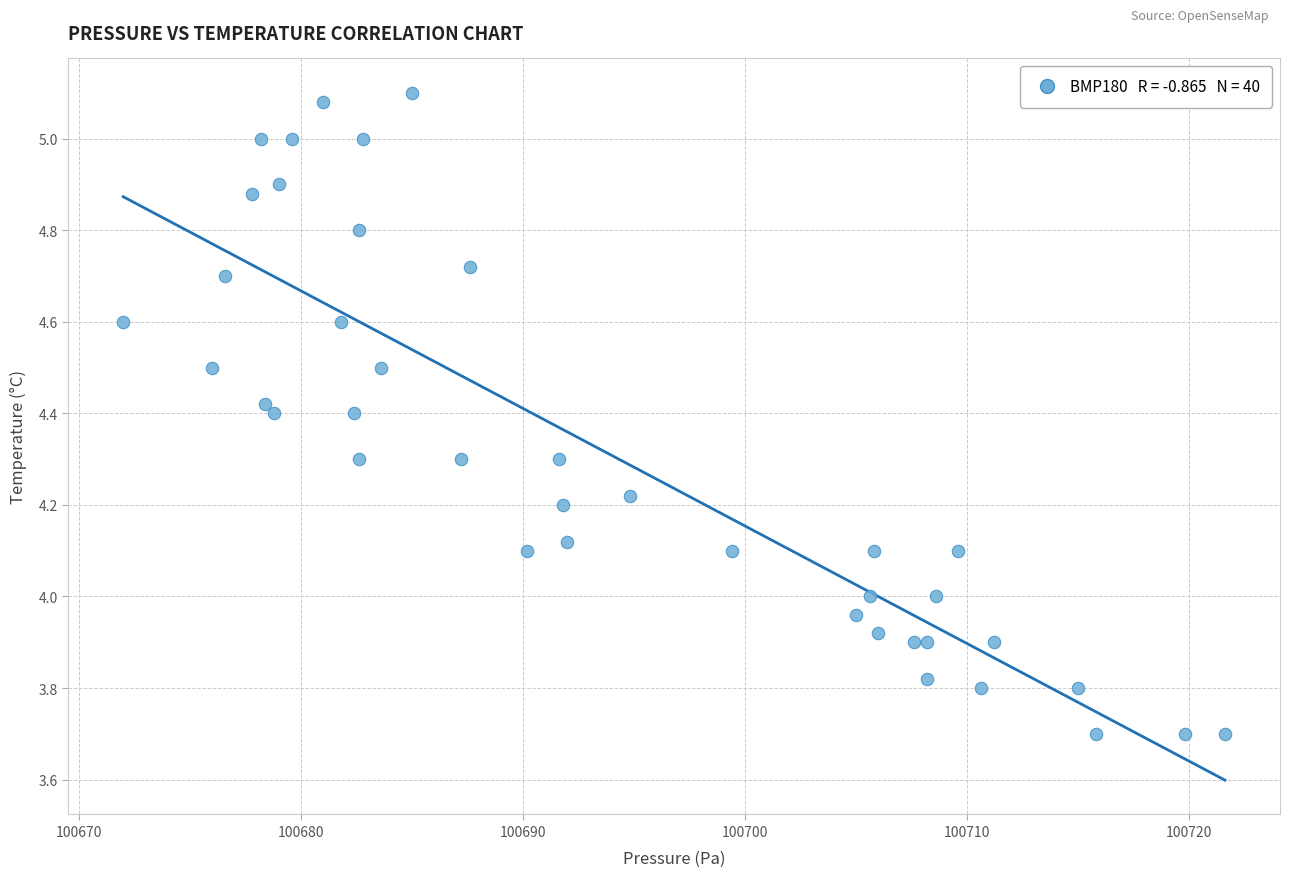

What is the range of Y values (max minus min)?

1.4